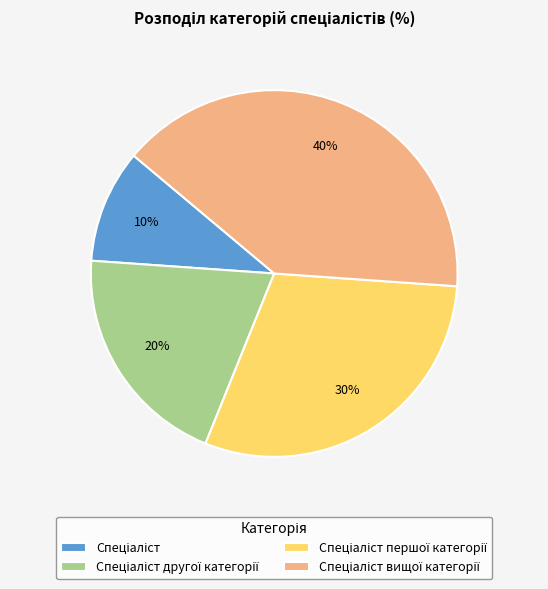

To the nearest percent, what is the difference between the largest and smallest slice percentages?

30%